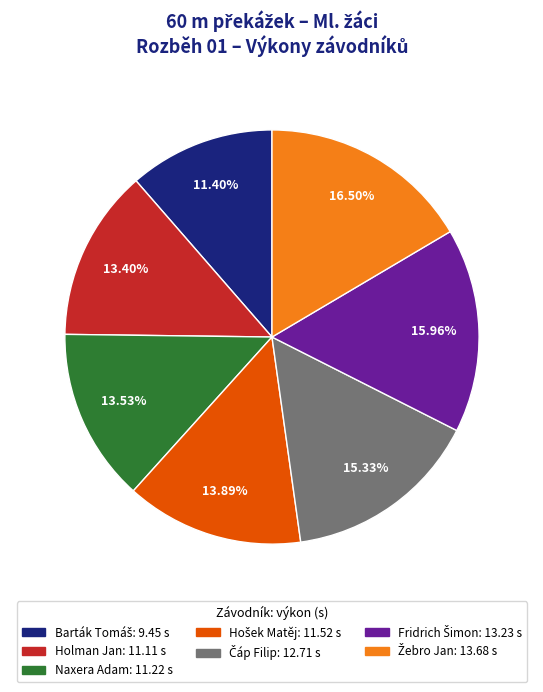

Does any single category account for the majority?

No